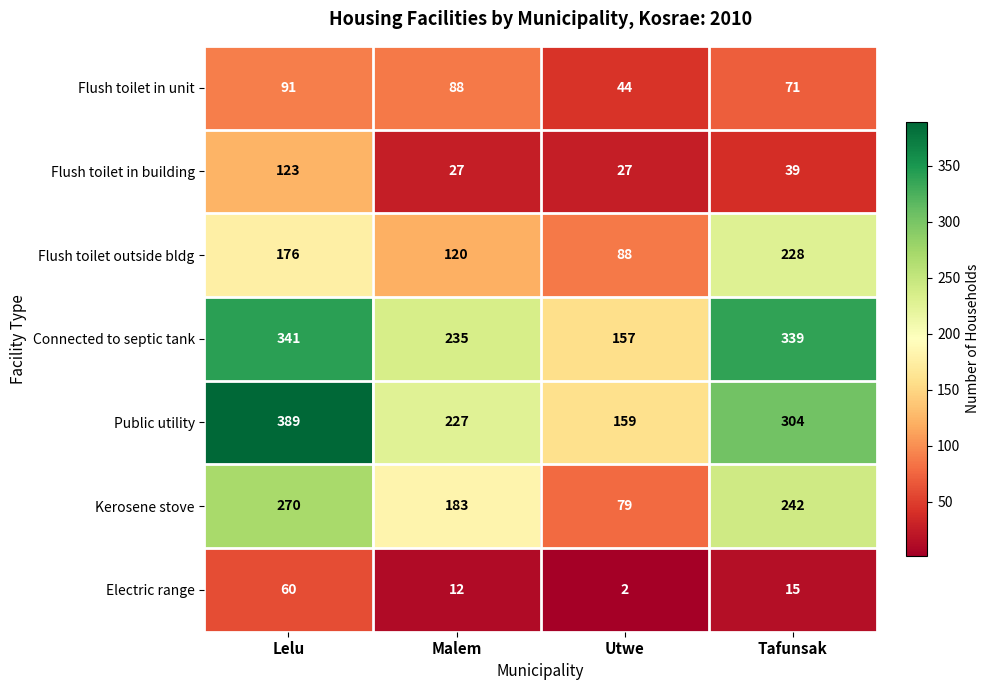

What is the total value across all series at Tafunsak?

1238